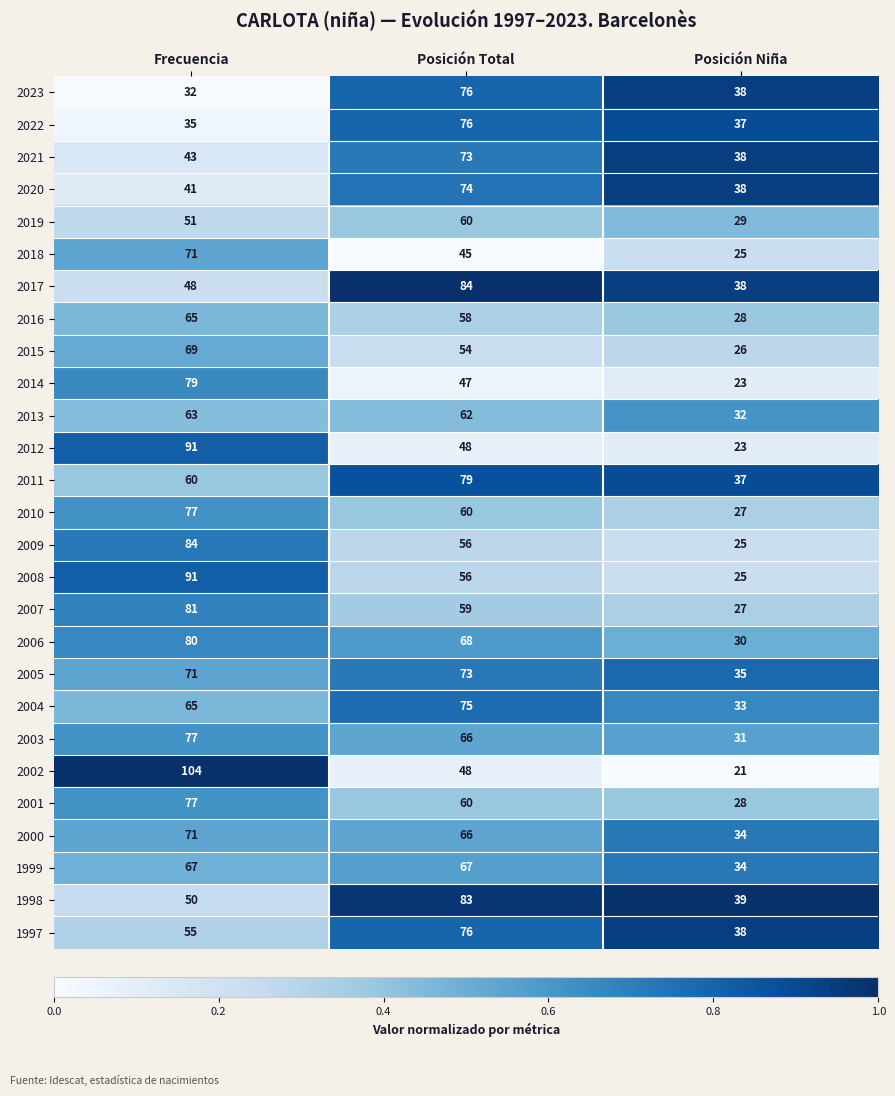

What is the approximate value of 1997 at Frecuencia, to the nearest 10?

60